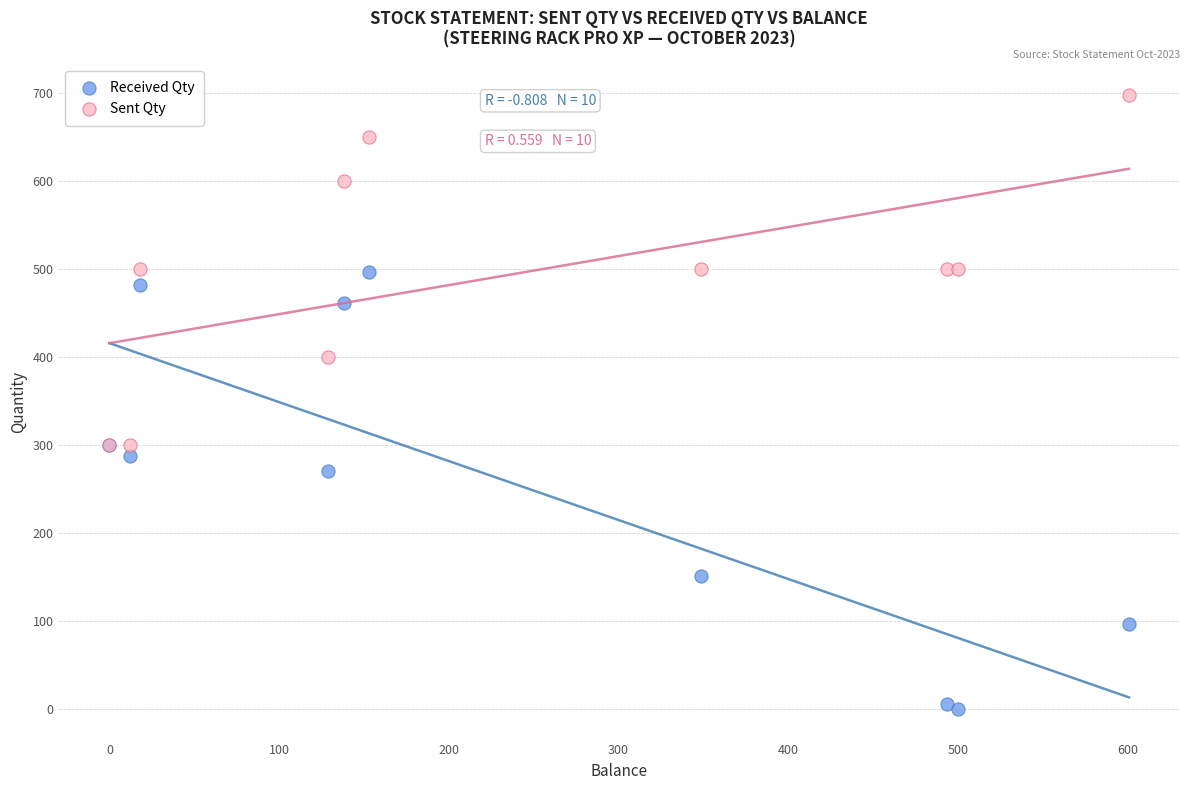

In the Received Qty series, what Y value is closest to 248?

271